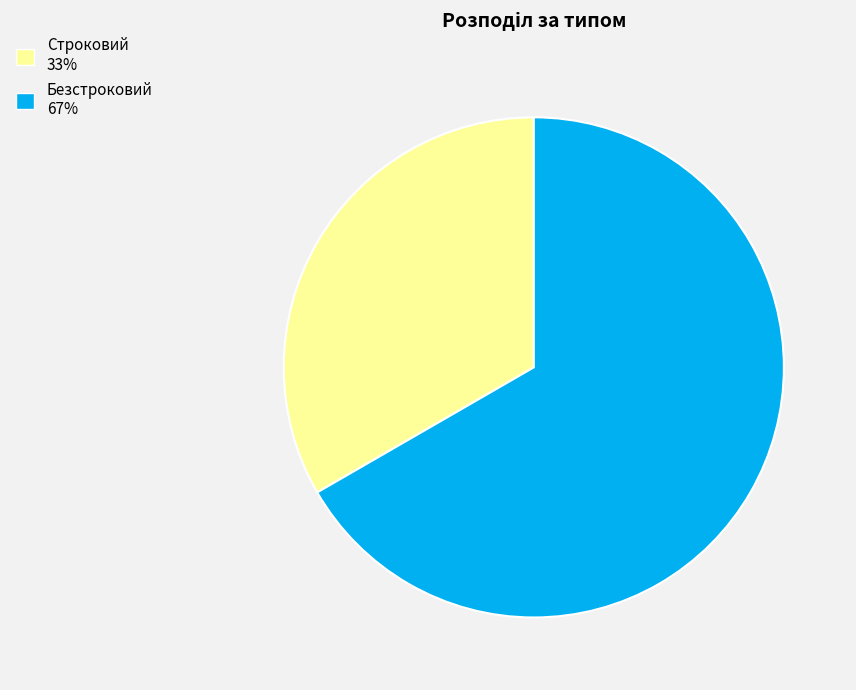

Is it true that Строковий 33% is 21% of the pie?

False